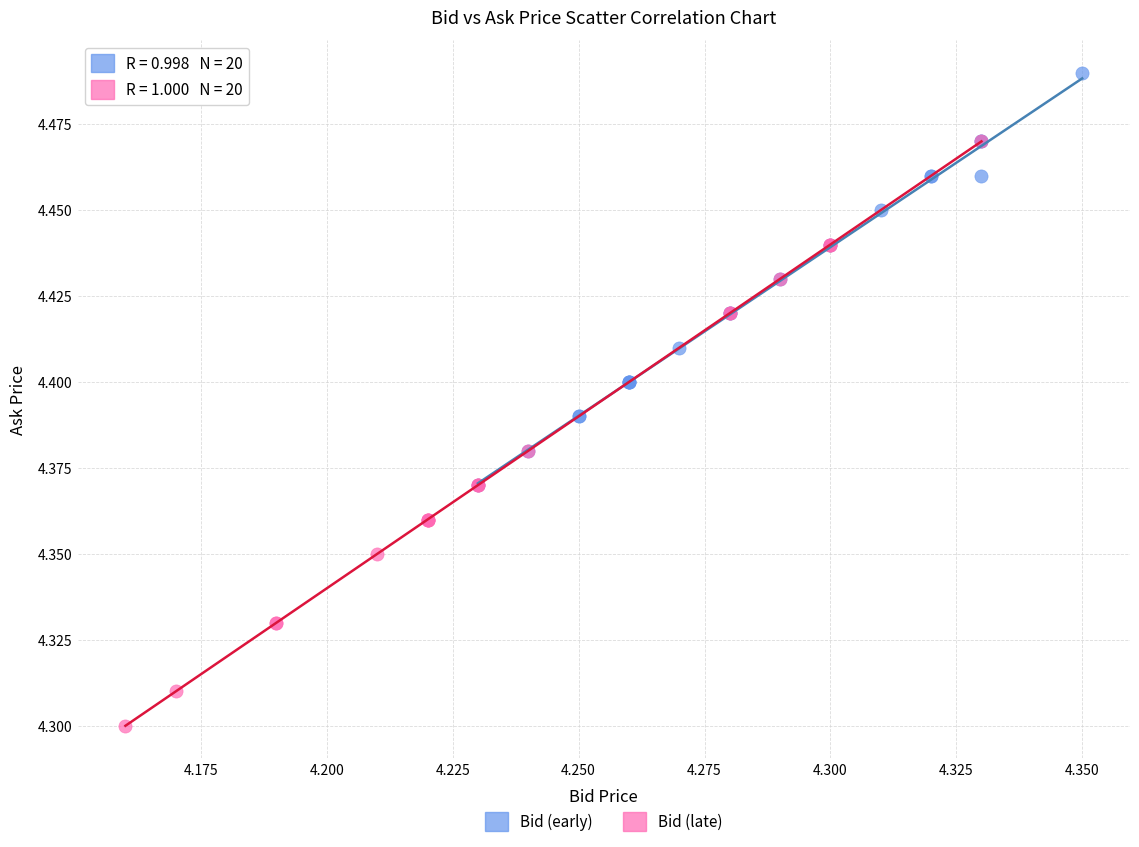

What are all the series names shown in the legend?

Bid (early), Bid (late)